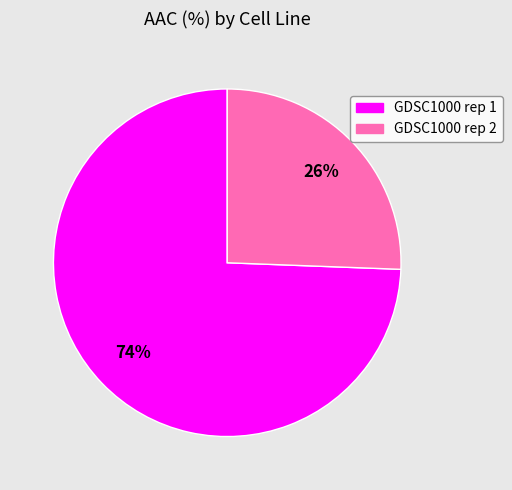

Combined, do GDSC1000 rep 2 and GDSC1000 rep 1 account for over 50%?

Yes